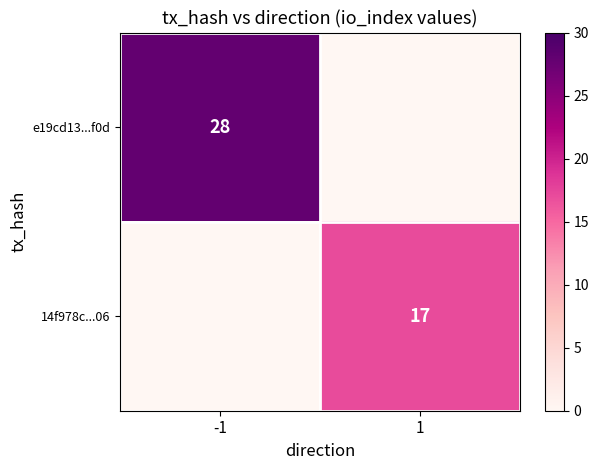

Is the value of e19cd13...f0d at -1 greater than the value of 14f978c...06 at 1?

Yes